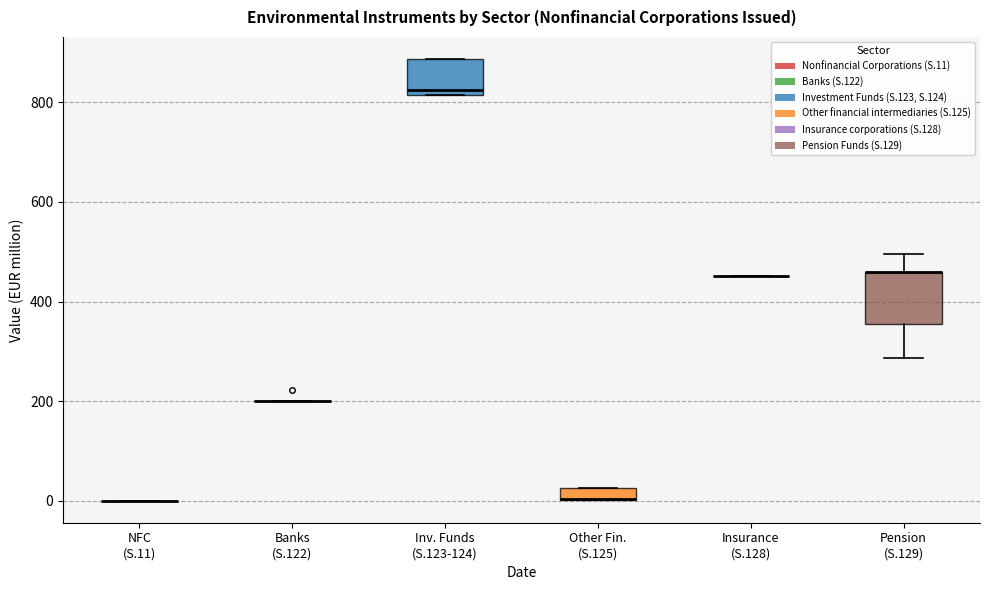

Where is the lower edge of the box for Inv. Funds (S.123-124) on the y-axis? The values are not printed on the chart, so give them approximately, as read against the axis.

820